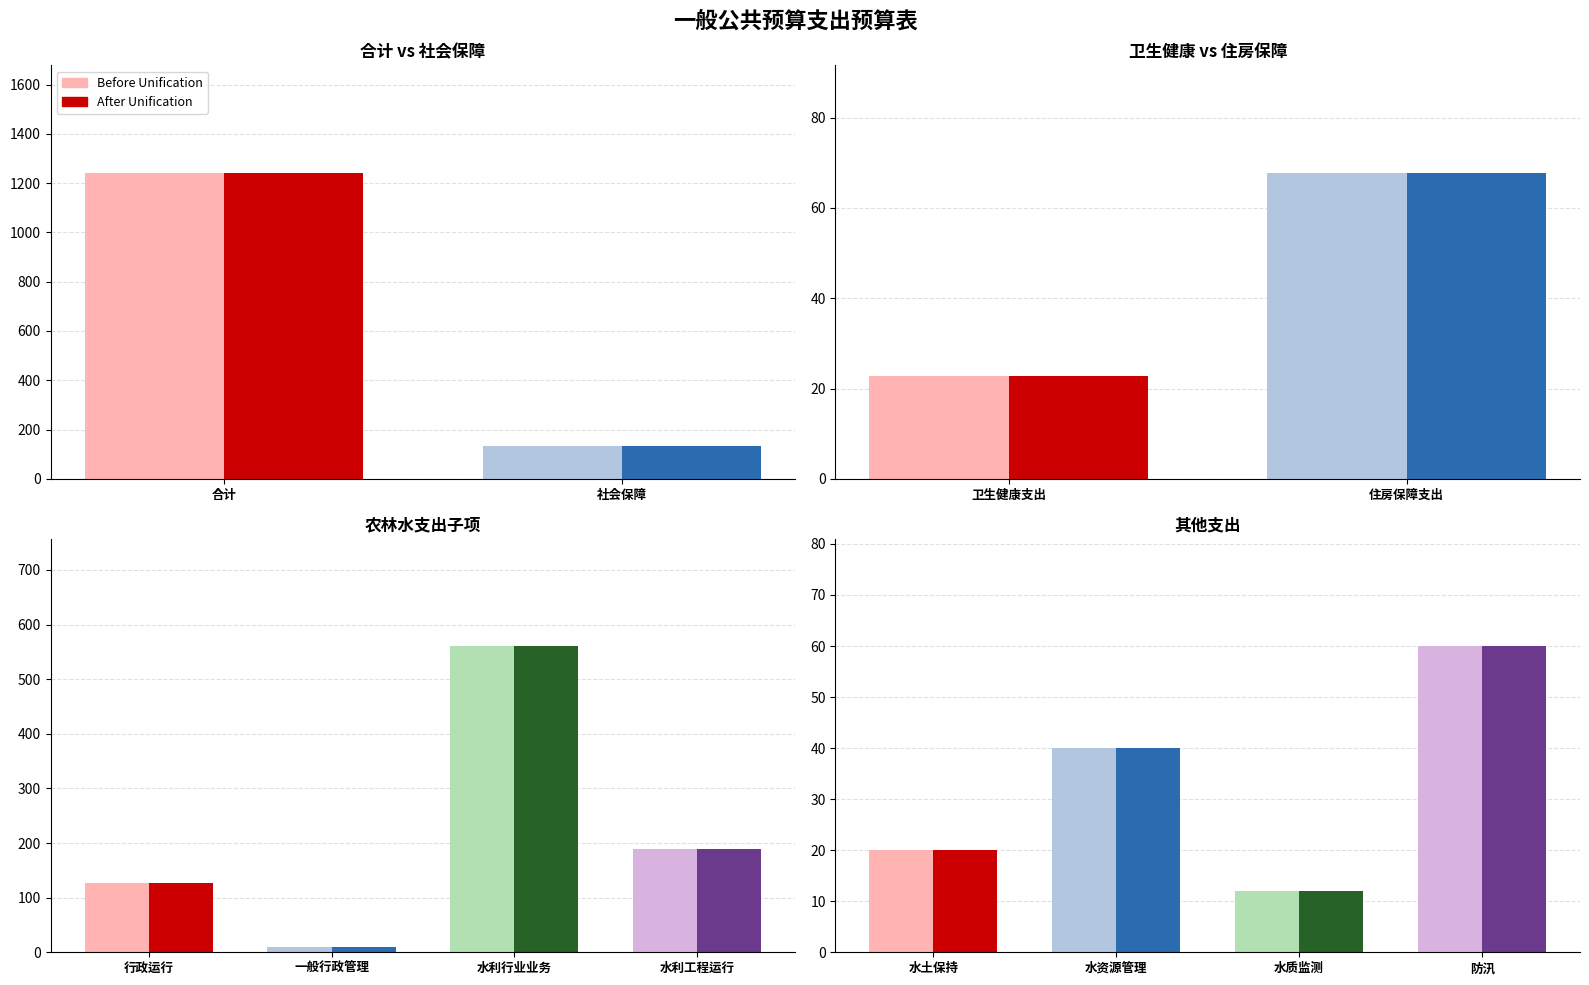

What is the total value across all series at 住房保障支出?

135.7